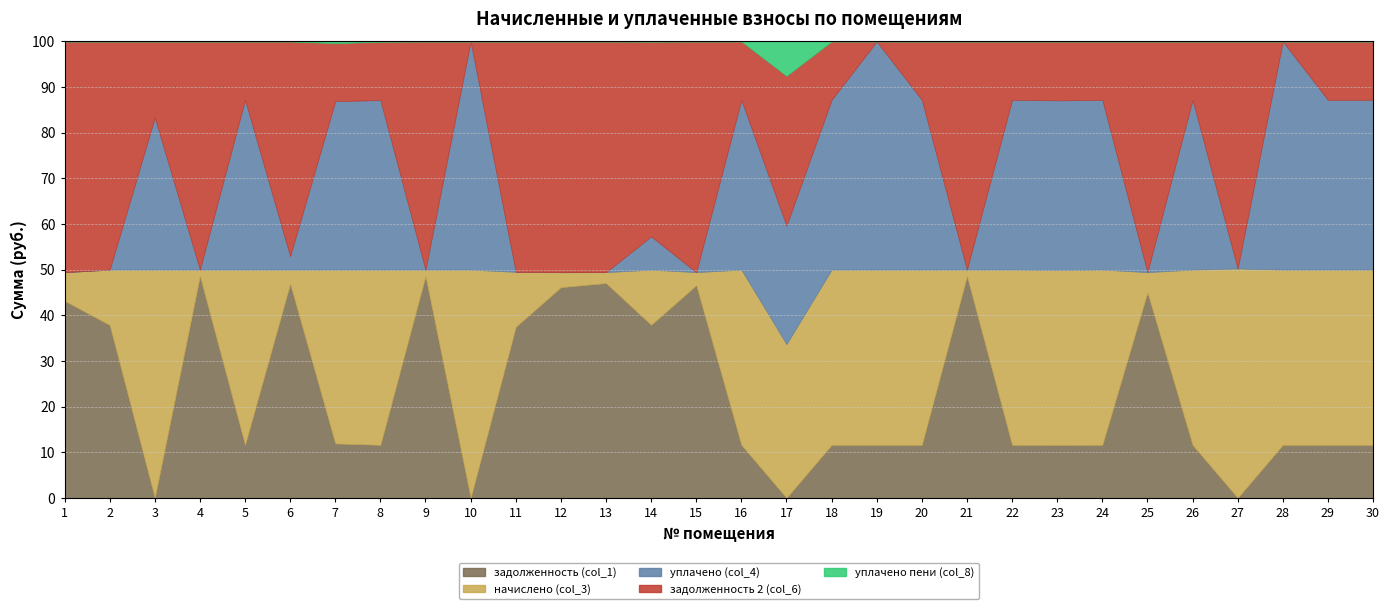

What is the approximate value of задолженность (col_1) at 18?

203.1